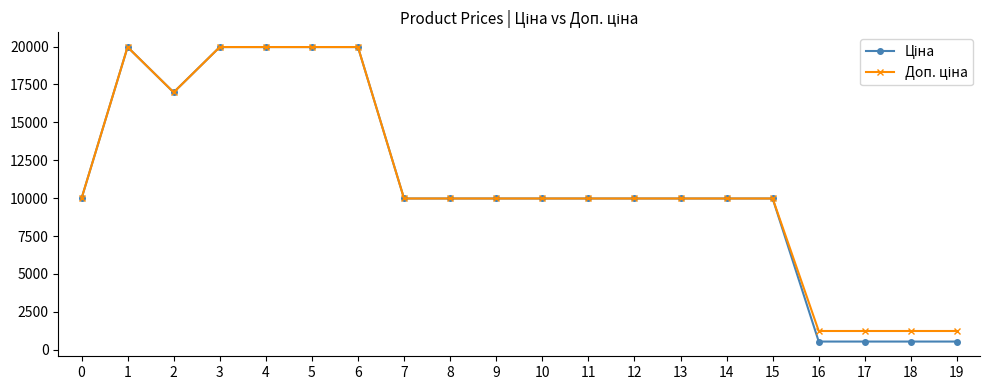

What is the smallest value displayed?

539.0